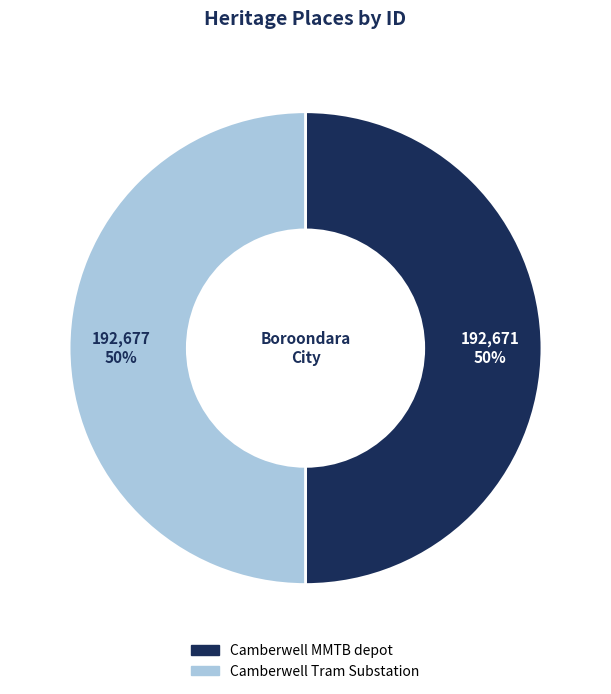

The Camberwell Tram Substation slice represents 50% of the pie. True or false?

True